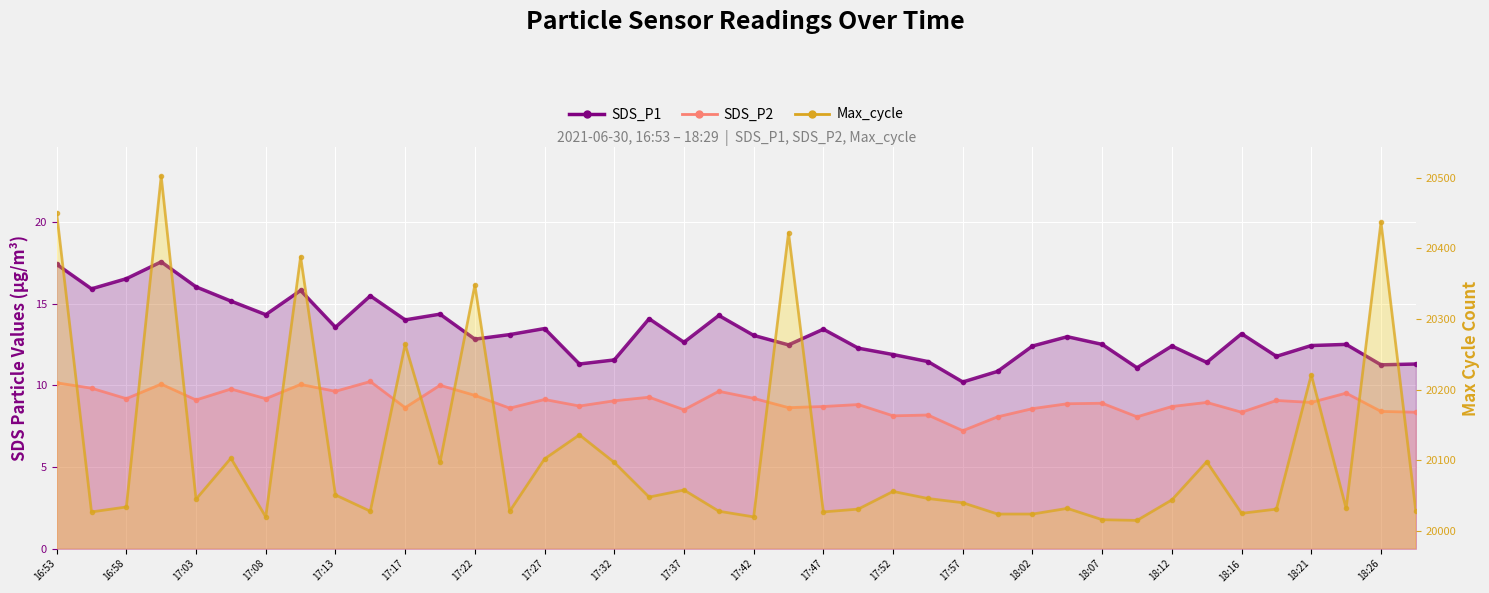

True or false: SDS_P2 and Max_cycle_line intersect in this chart.

False